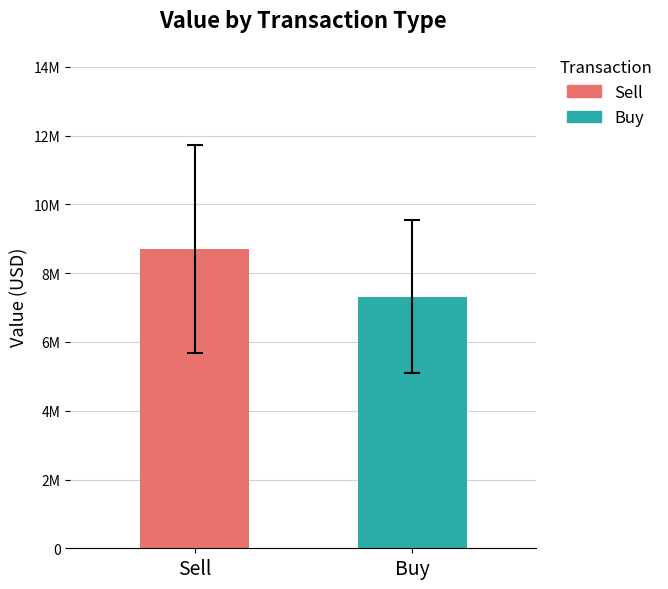

What are all the series names shown in the legend?

Sell, Buy